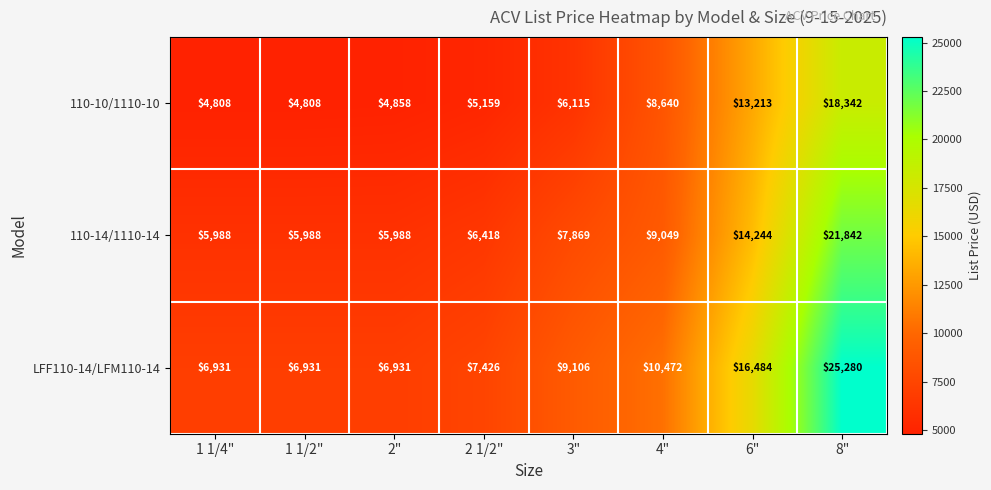

What is the difference between the maximum and minimum values in the 110-14/1110-14 series?

15854